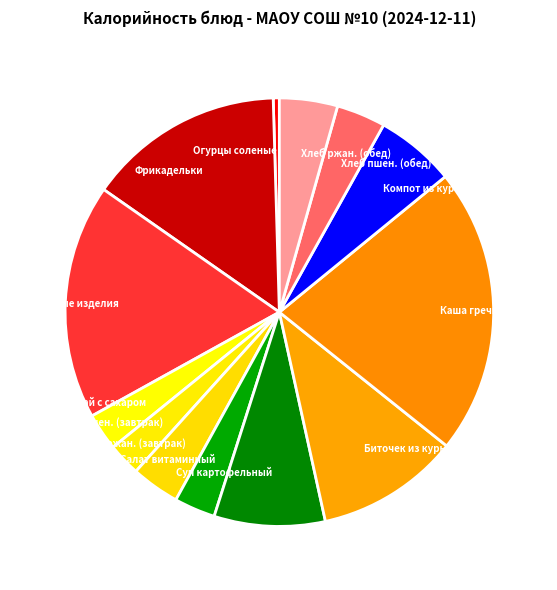

Combined, do Суп картофельный and Каша гречневая account for over 50%?

No